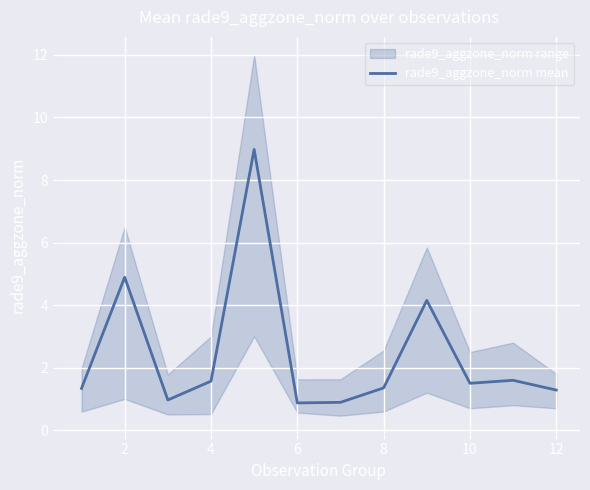

Reading left to right, list all the values displayed in this chart.

1.3	4.9	1.0	1.6	9.0	0.9	0.9	1.4	4.2	1.5	1.6	1.3